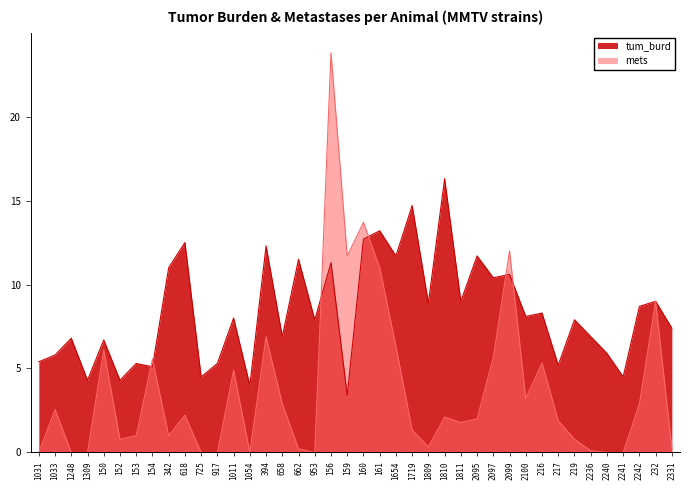

How many interior local peaks (higher than both neighbors) does the data have?

16